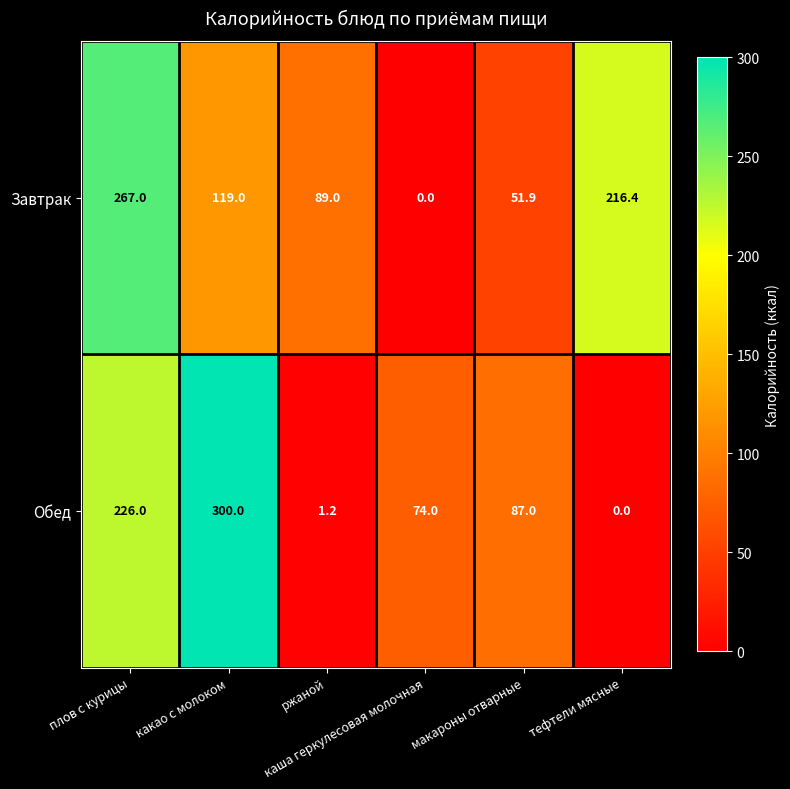

What is the difference between the second highest and second lowest values in the Завтрак series?

164.5